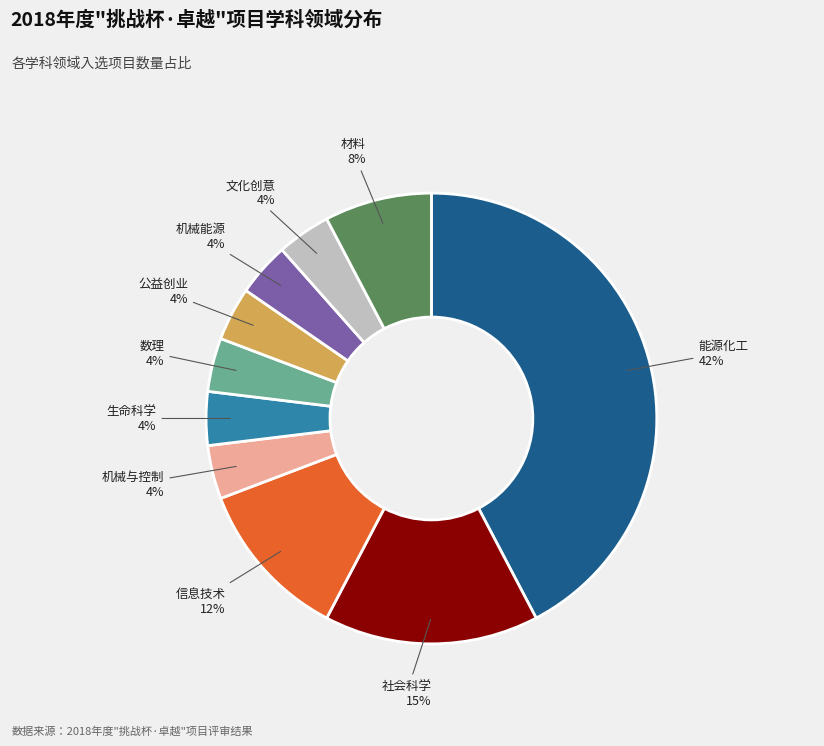

Is there a majority slice in this chart?

No